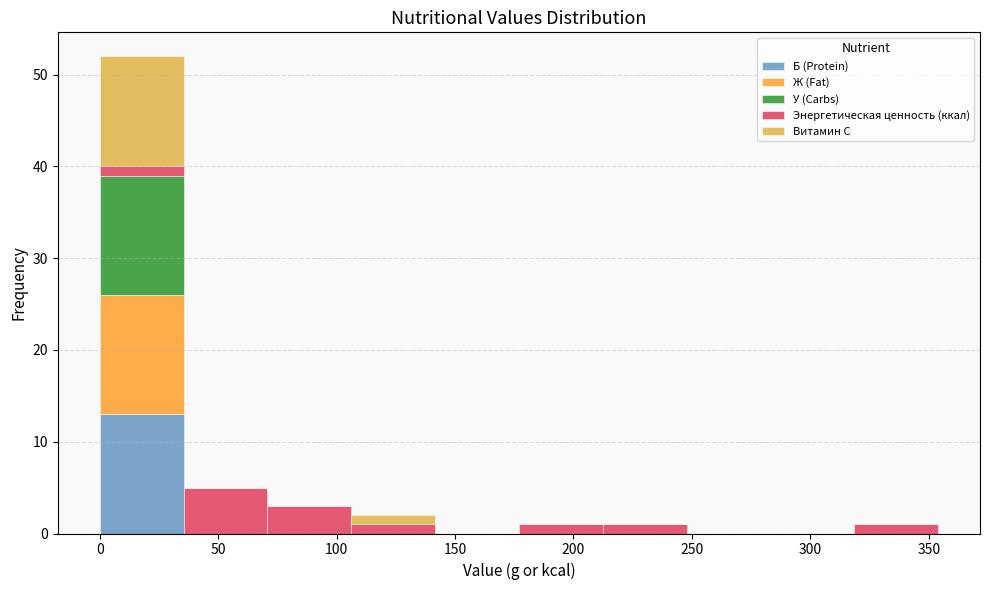

What is the total height of the stacked bar covering 210 to 250 on the x-axis? Neither the bar edges nor the heights are printed on the chart, so give them approximately, as read against the axes.

1